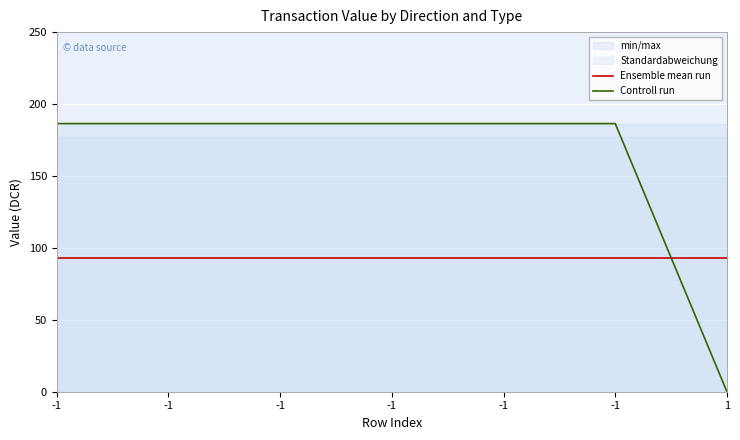

How many times do Ensemble mean run and Controll run cross each other?

1